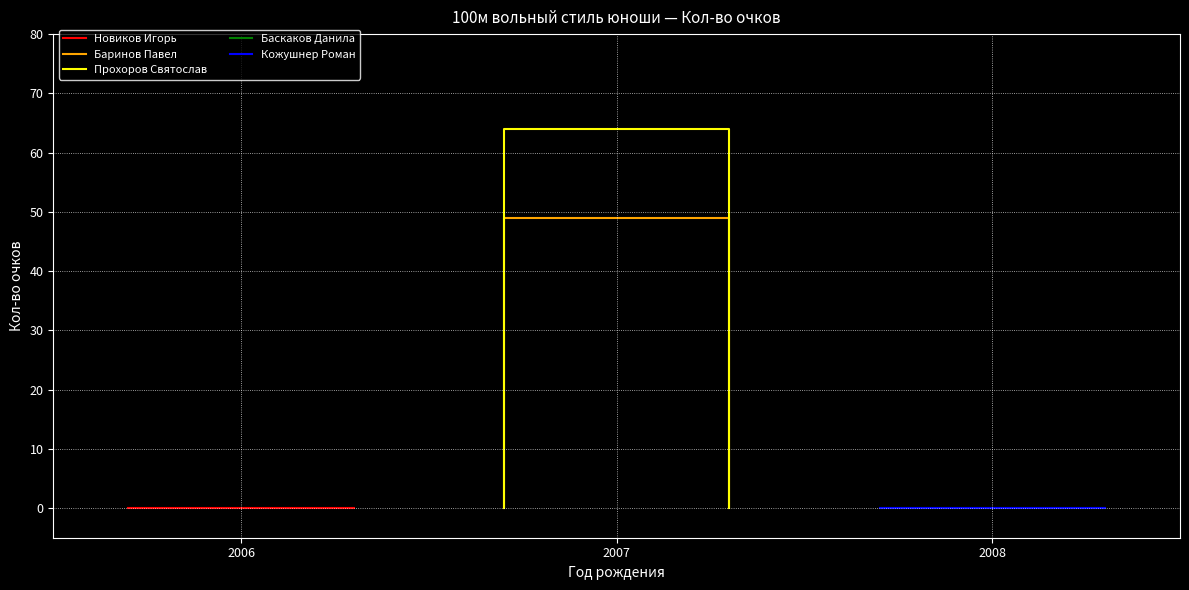

What is the difference between the maximum and second lowest values in the Баринов Павел series?

49